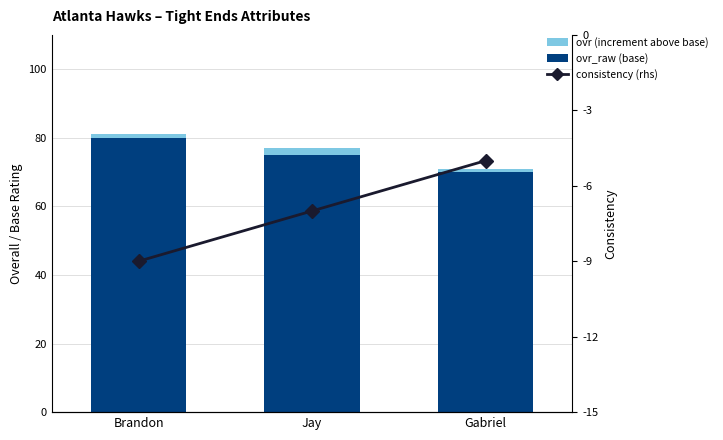

What is the spread (max minus min) of values at Jay?

82